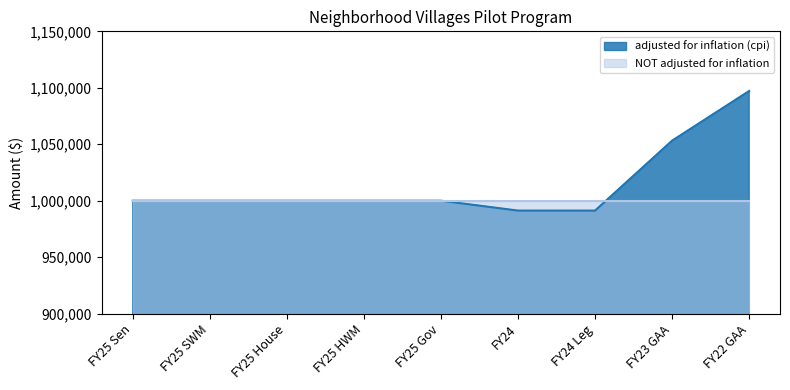

How many lines are shown in the chart?

1